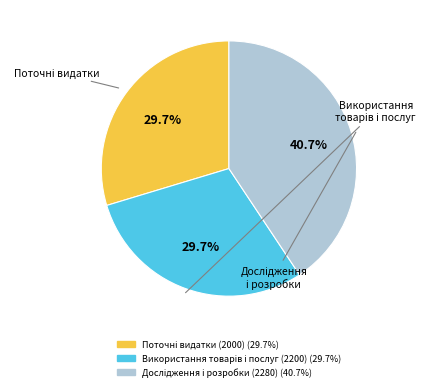

Is there any slice that represents more than half of the pie?

No